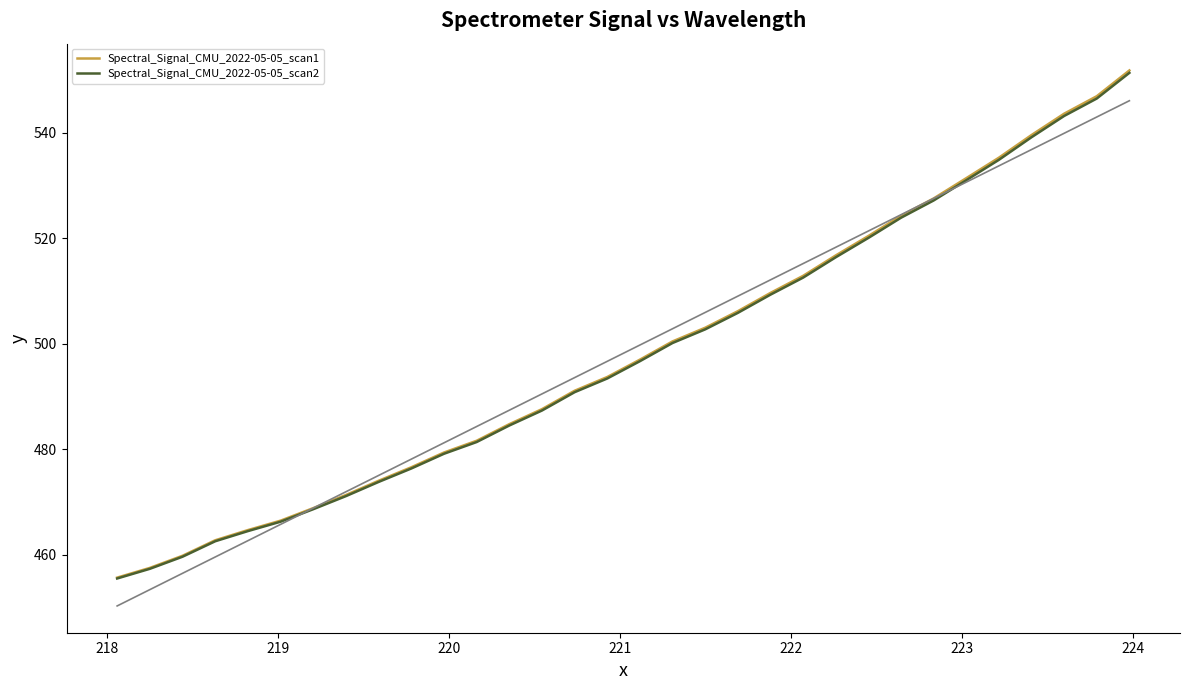

Reading right to left, transcribe all the data shown in this chart.

Spectral_Signal_CMU_2022-05-05_scan1: 551.8	546.9	543.6	539.5	535.3	531.4	527.5	524.3	520.4	516.7	512.9	509.6	506.2	503.0	500.5	497.0	493.7	491.1	487.6	484.8	481.6	479.4	476.6	474.1	471.4	468.9	466.5	464.7	462.8	459.8	457.6	455.7
Spectral_Signal_CMU_2022-05-05_scan2: 551.3	546.5	543.2	539.1	534.9	531.0	527.2	523.9	520.1	516.4	512.5	509.3	505.9	502.7	500.2	496.7	493.4	490.8	487.4	484.5	481.4	479.2	476.4	473.8	471.1	468.7	466.3	464.5	462.6	459.7	457.4	455.5